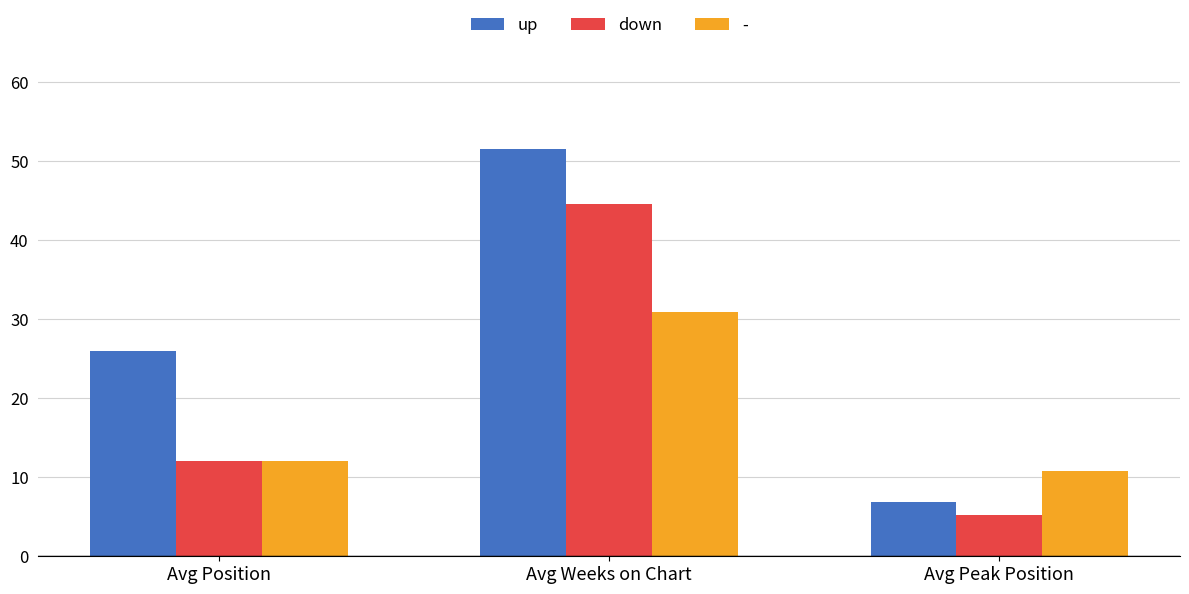

What is the label of the 3rd bar from the left?

Avg Peak Position